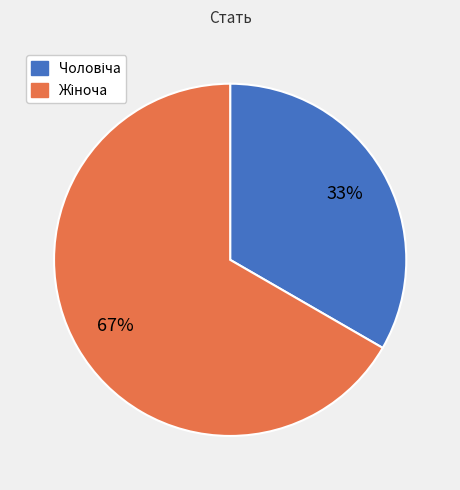

To the nearest percent, what is the average slice percentage?

50%